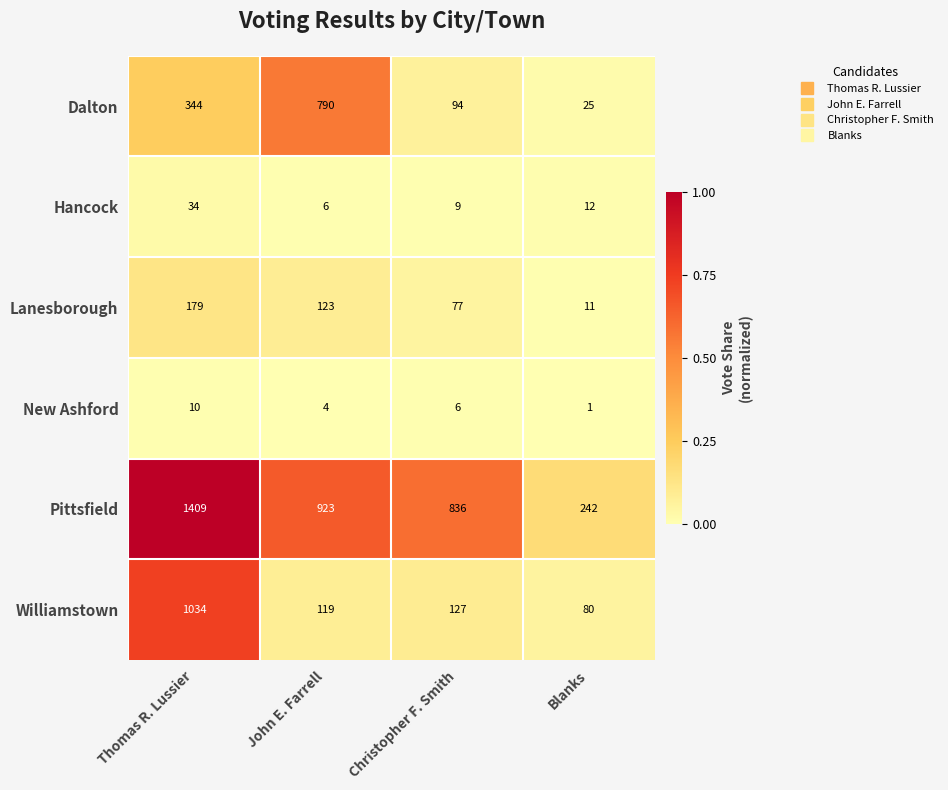

At which category is the sum across all series the highest?

Thomas R. Lussier